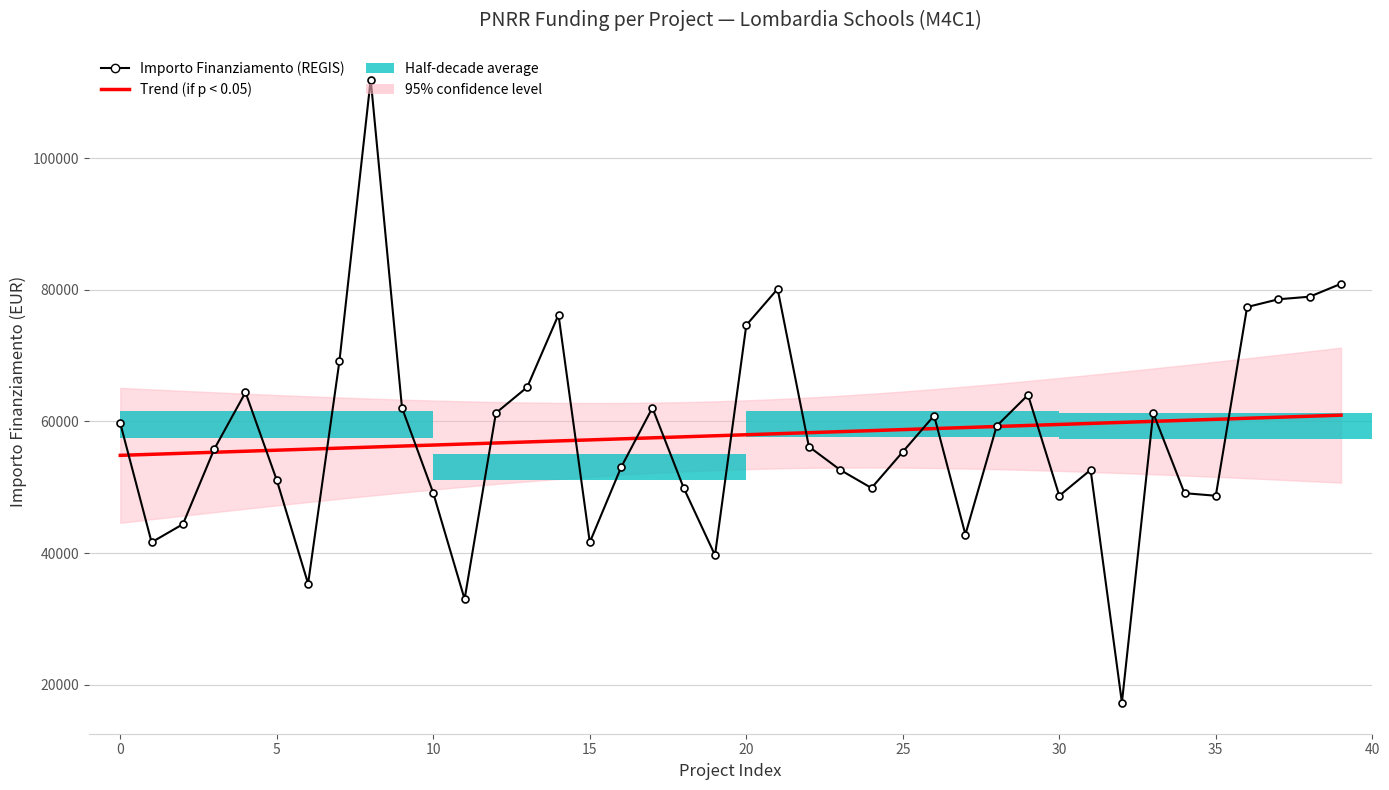

At which label does Trend (if p < 0.05) first exceed 57977?

20